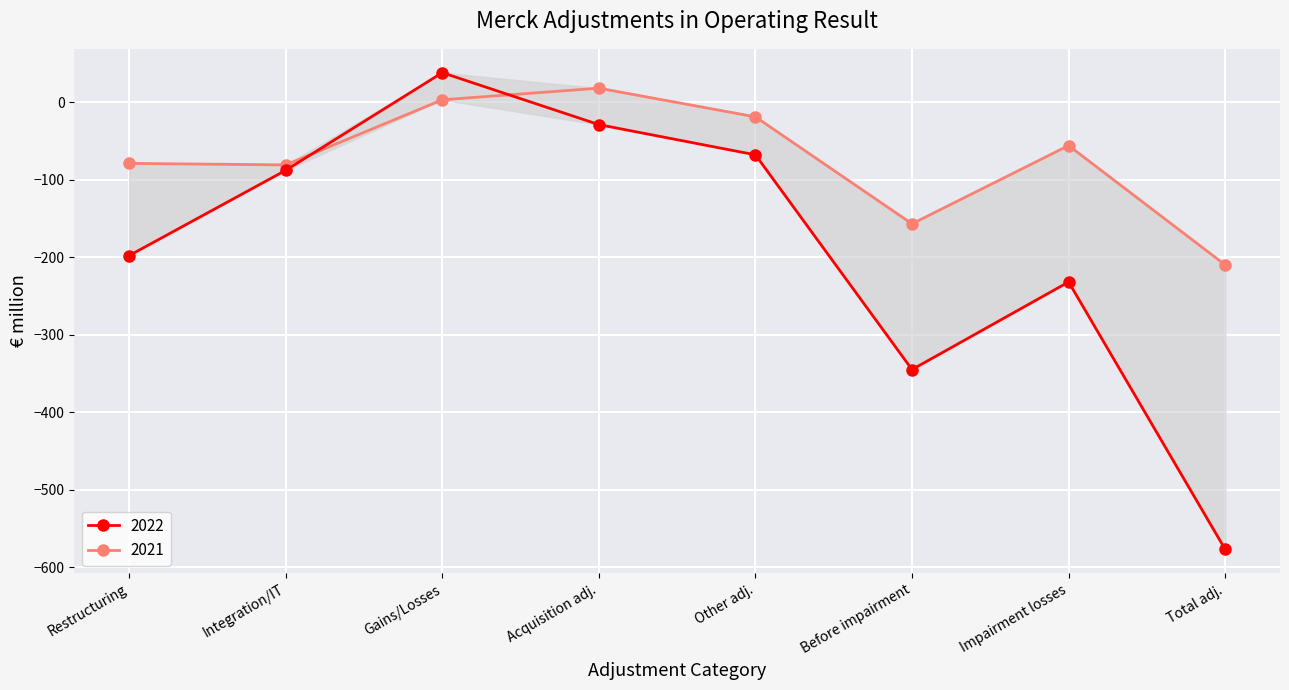

Reading left to right, what are all the values shown in this chart?

2022: -198	-88	38	-29	-68	-345	-232	-577
2021: -79	-81	3	18	-19	-157	-56	-210